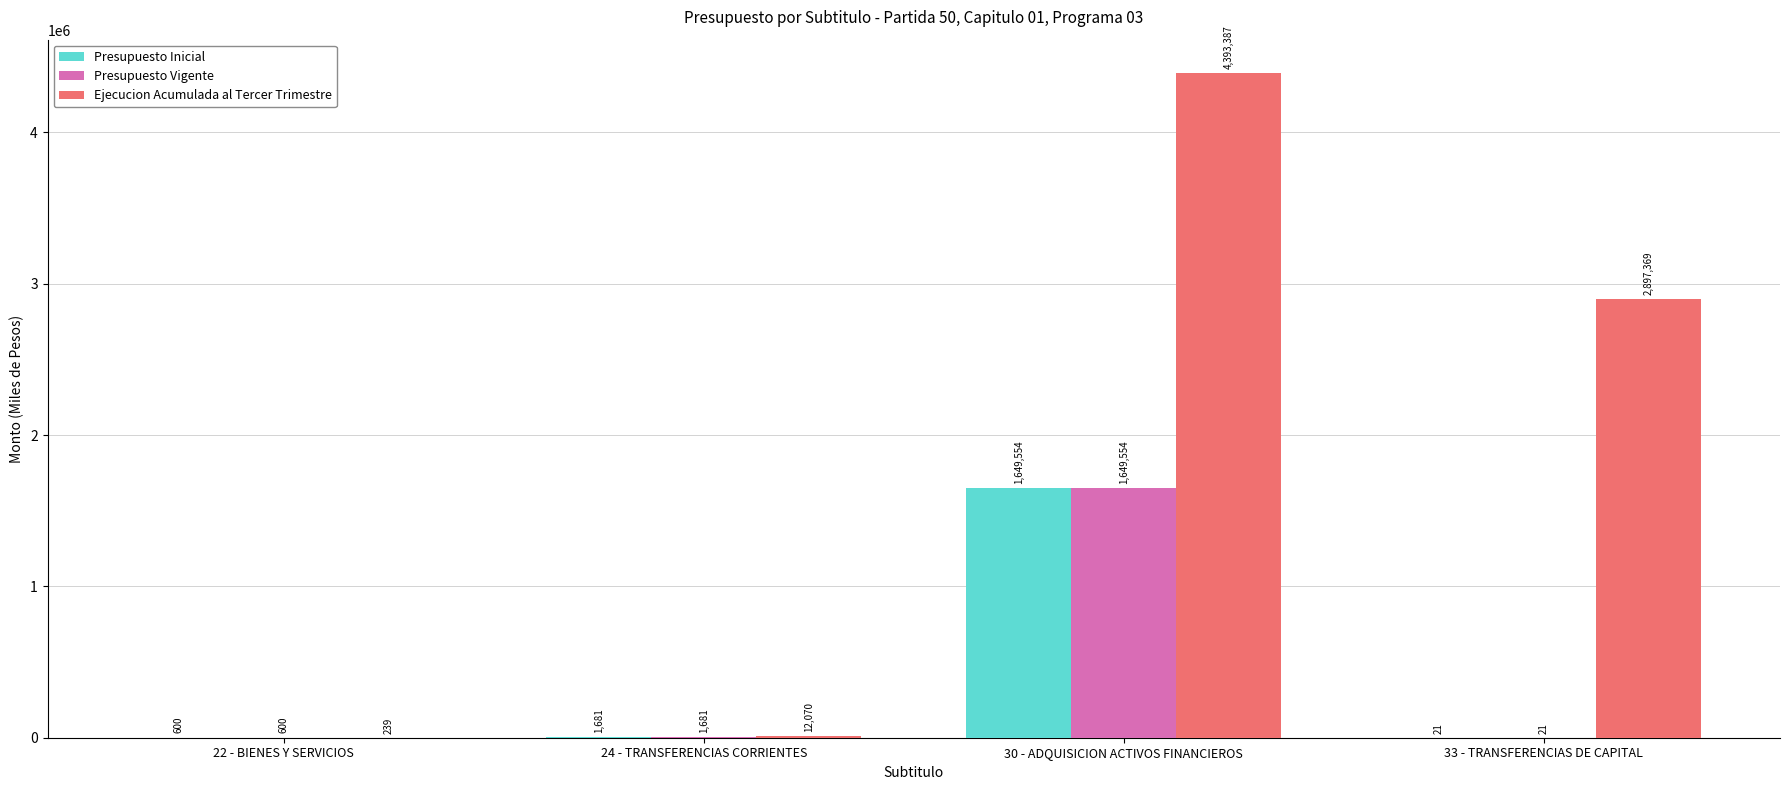

How many distinct data groups are displayed?

3